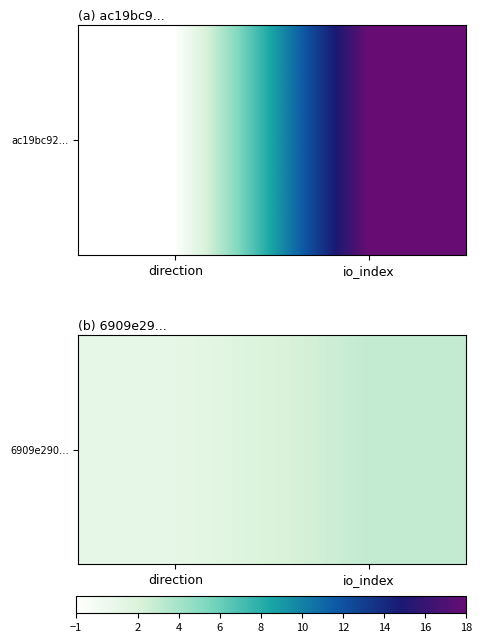

Rank the categories by value from highest to lowest.

io_index, direction